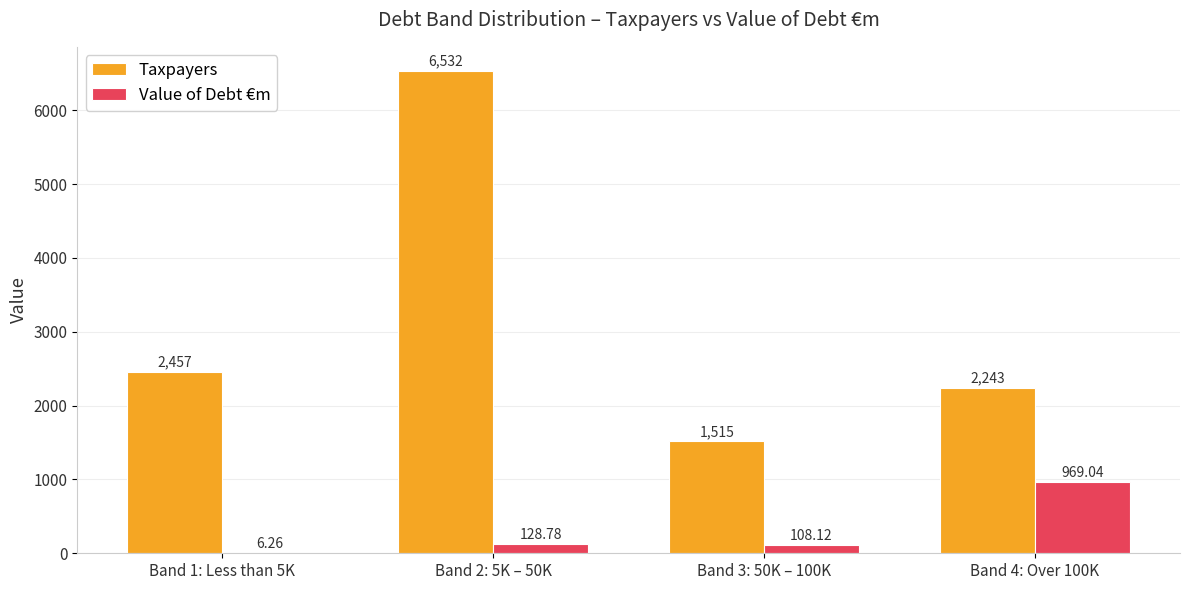

Is the value of Value of Debt €m at Band 4: Over 100K greater than the value of Taxpayers at Band 4: Over 100K?

No